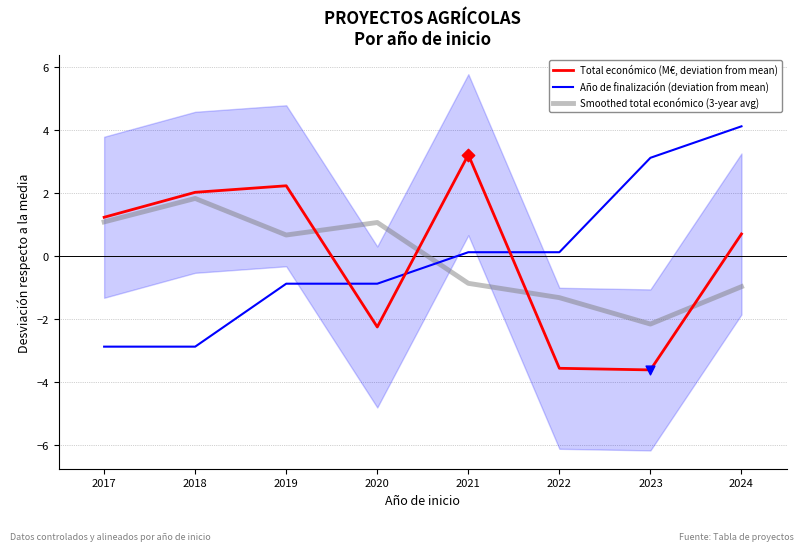

What are all the series names shown in the legend?

Total económico (M€, deviation from mean), Año de finalización (deviation from mean), Smoothed total económico (3-year avg)